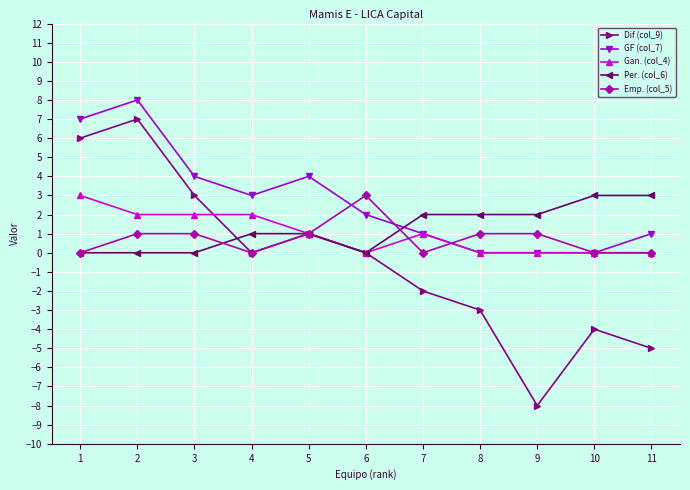

What is the sum of all GF (col_7) values?

30